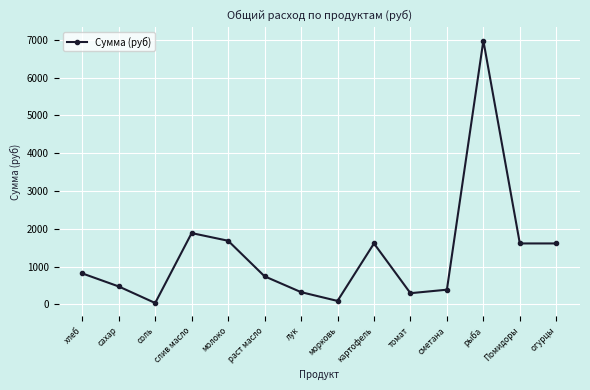

What is the difference between the values at лук and молоко?

1360.4